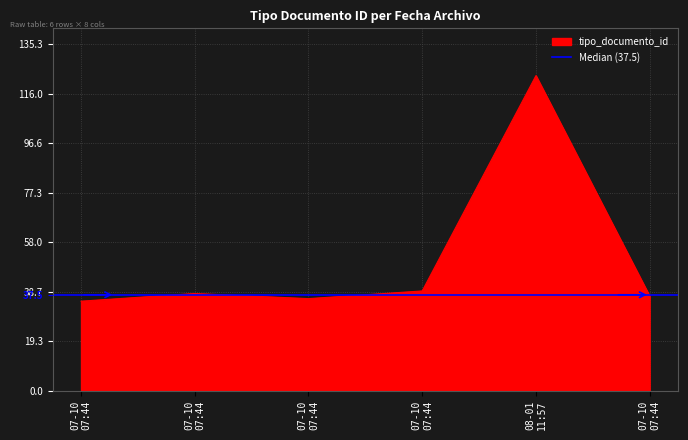

What value does the data have at 07-10 07:44?

38